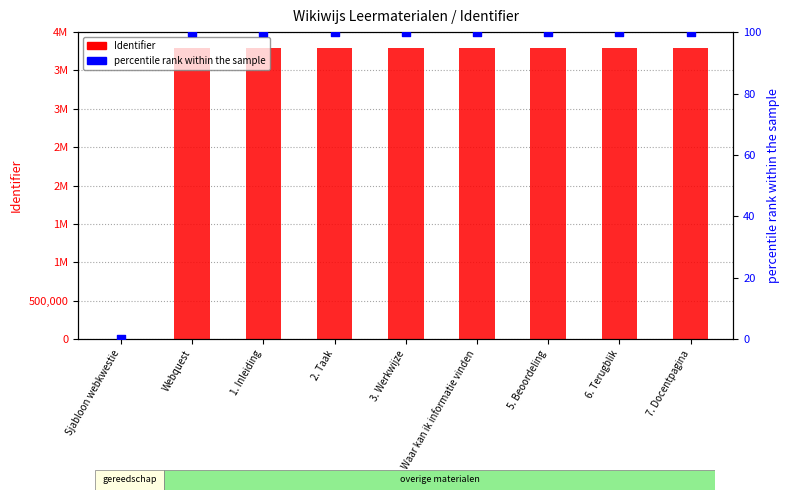

Which series has the largest total across all categories?

Identifier